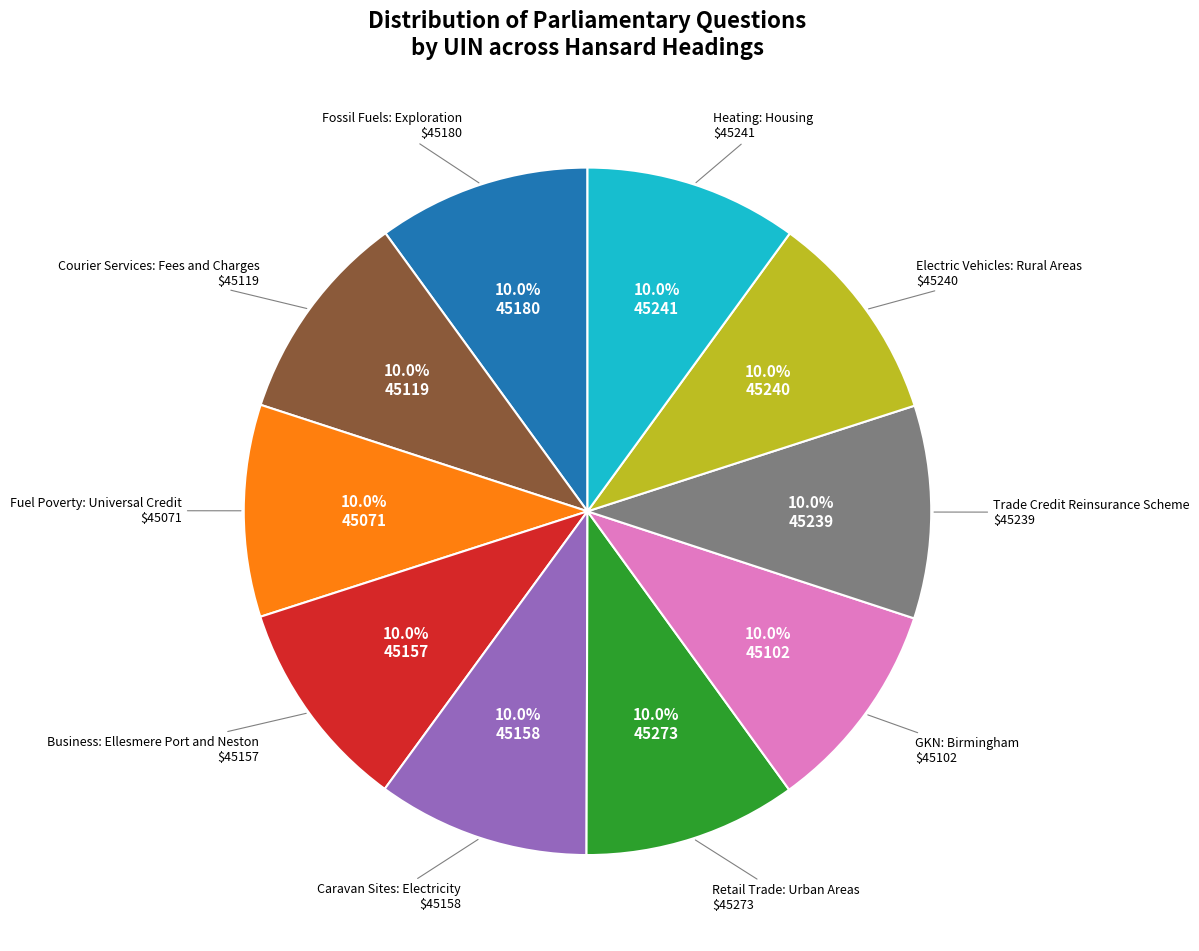

Does any single category account for the majority?

No